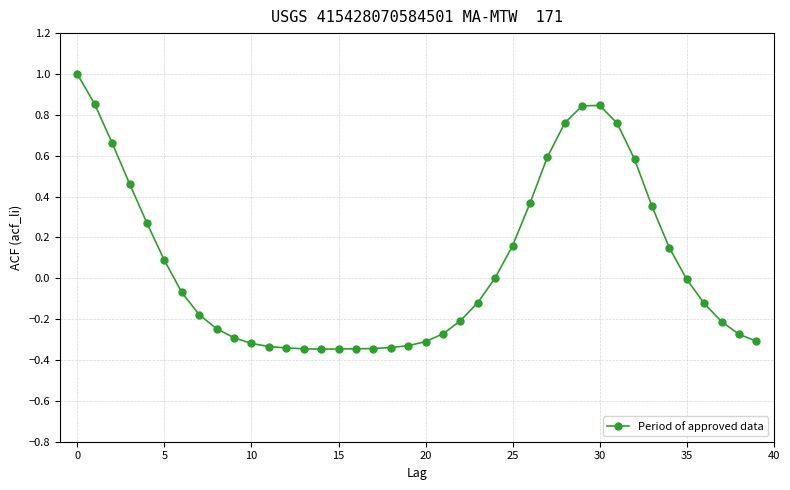

What is the range of Y values (max minus min)?

1.3